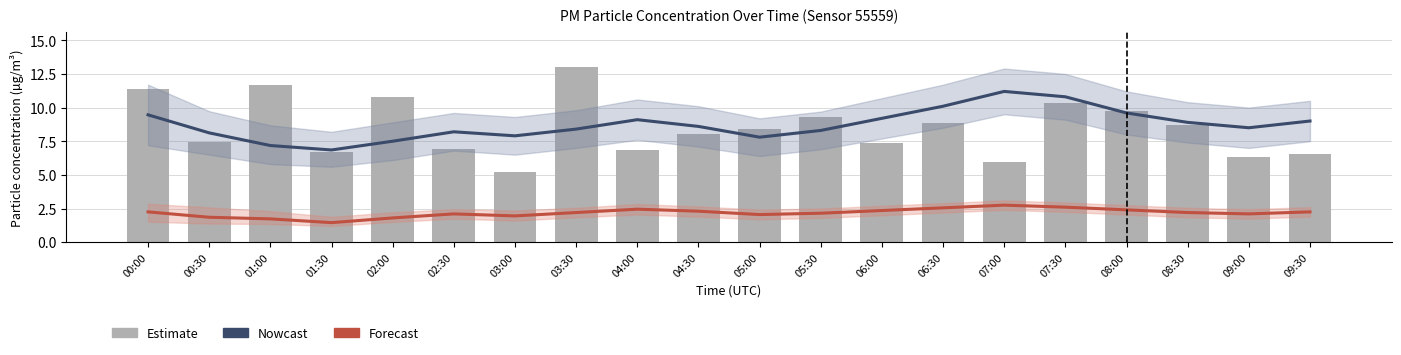

Where does the Estimate series first go above 8?

00:00